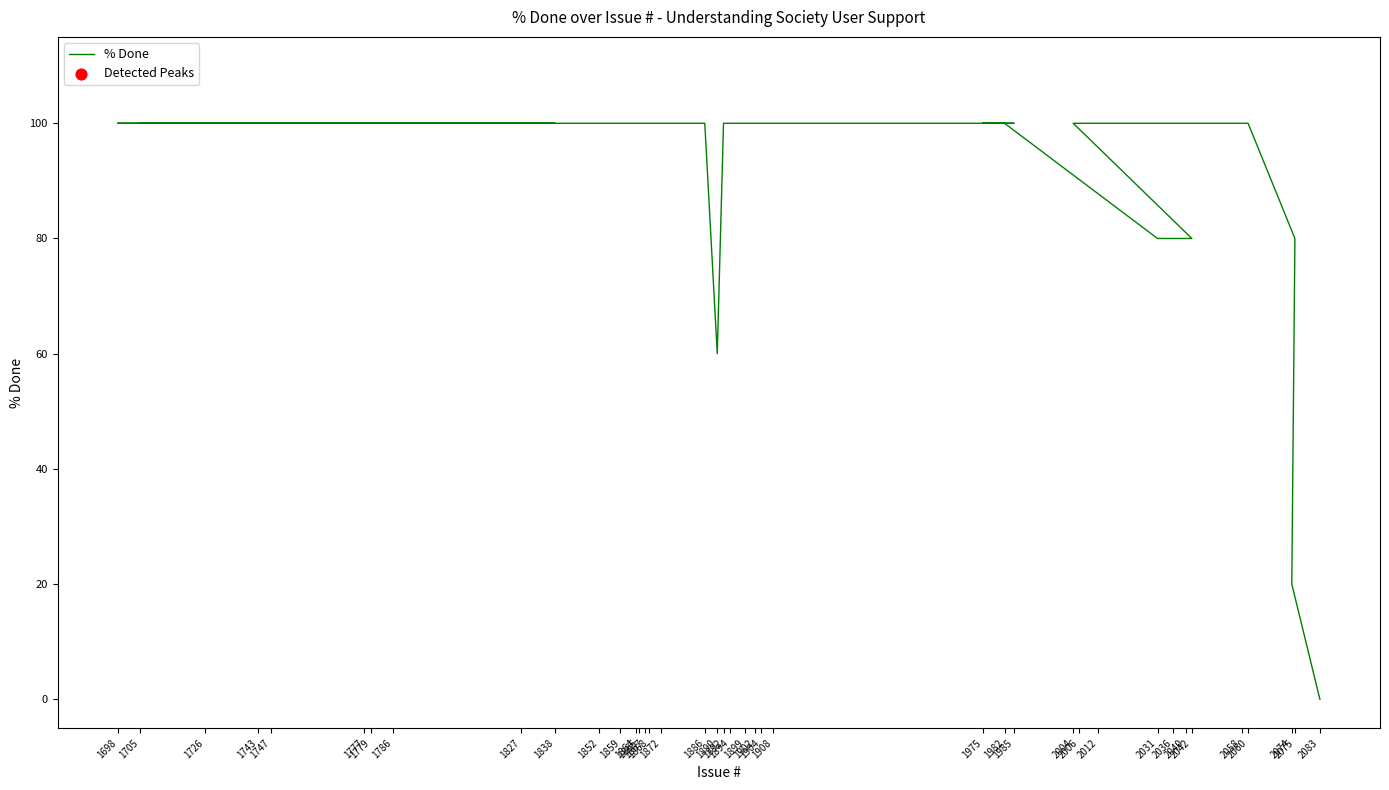

Which has a higher value, 2083 or 1868?

1868